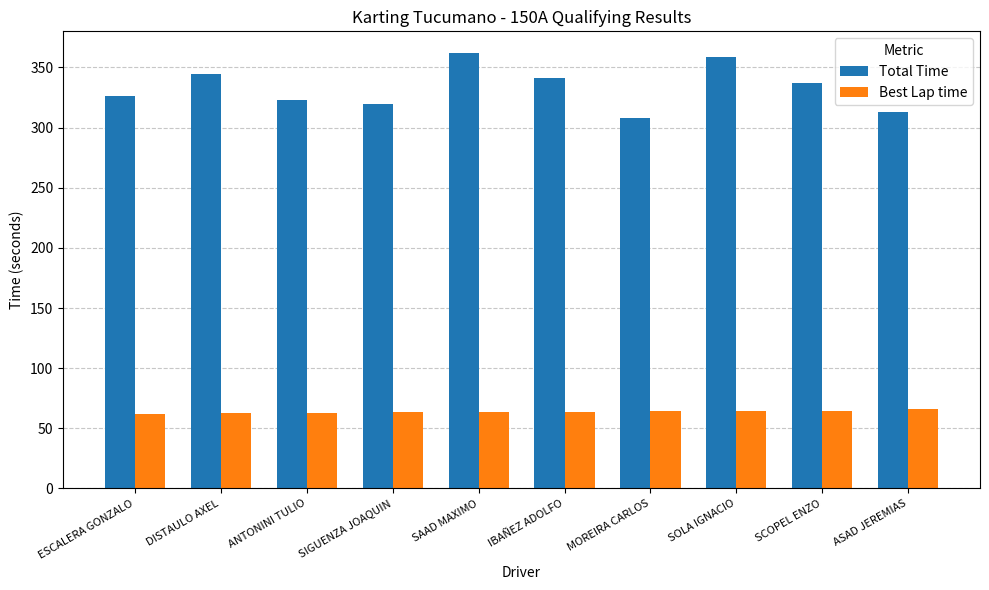

At which label does Total Time reach its minimum?

MOREIRA CARLOS